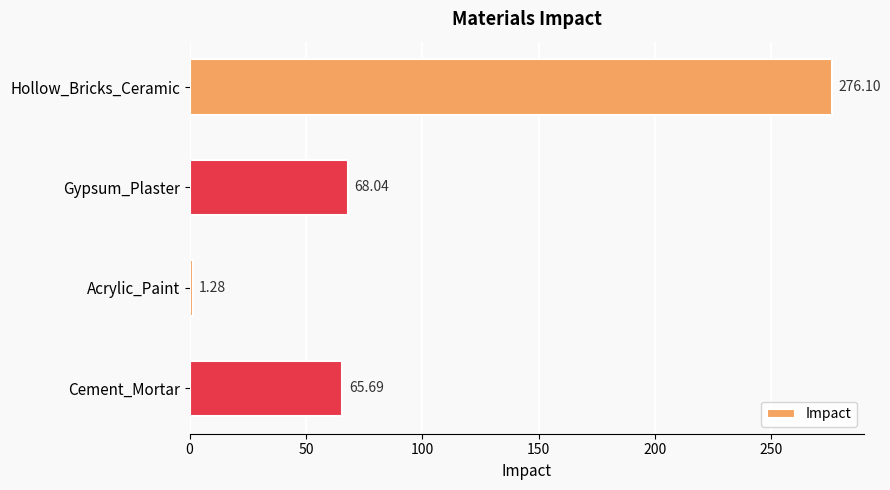

How many data points are above 68?

2